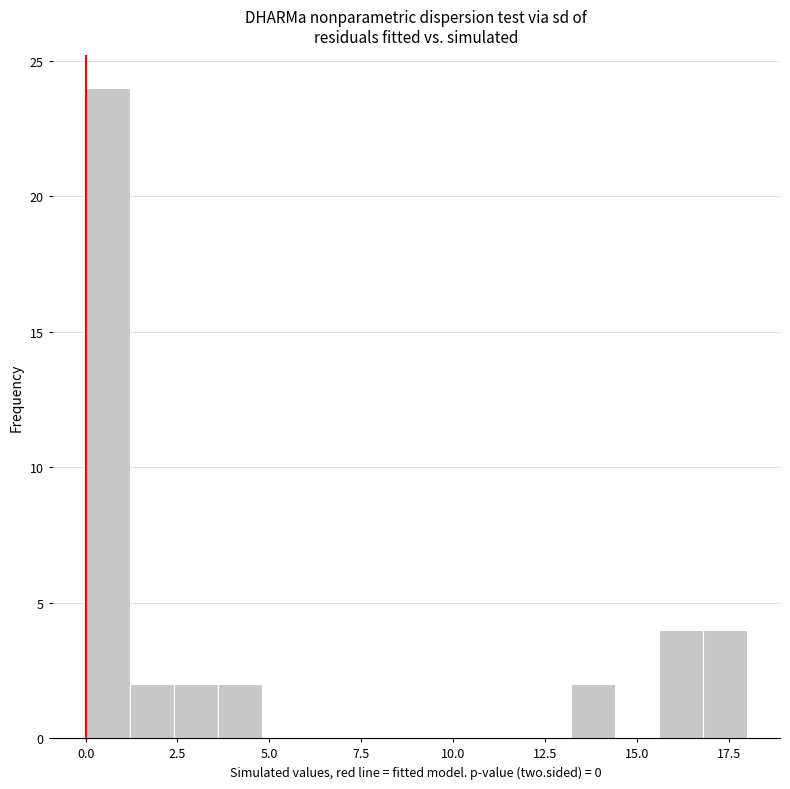

Read against the x-axis, roughly where is the centre of the tallest bar?

0.5